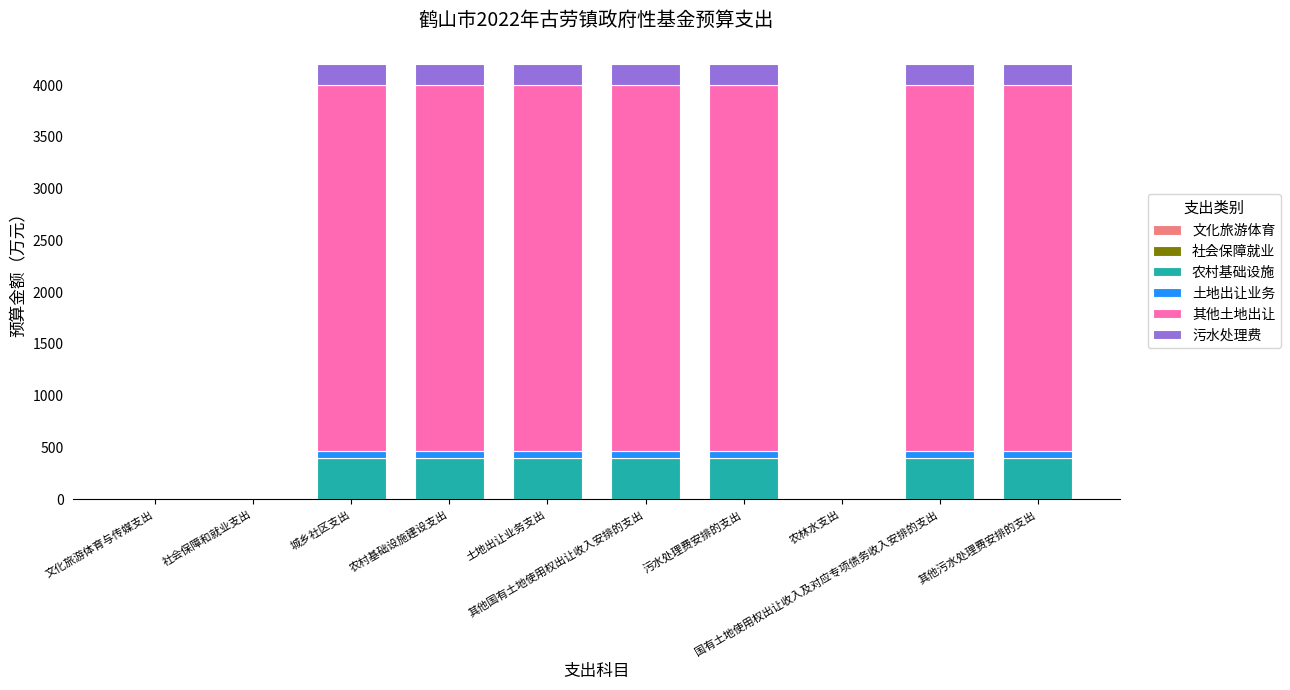

What is the highest value of the 农村基础设施 series?

400